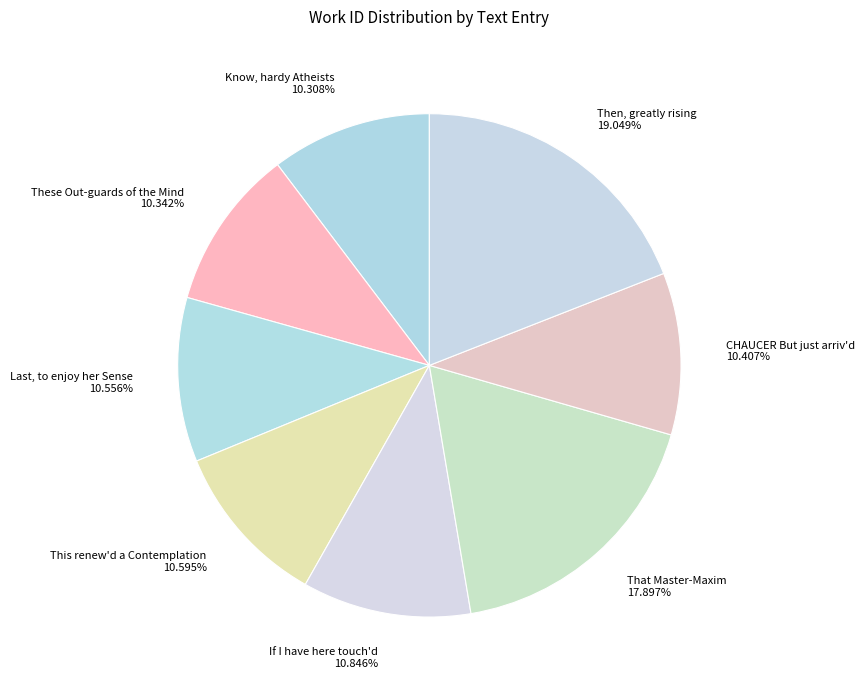

True or false: Then, greatly rising accounts for 19% of the total.

True